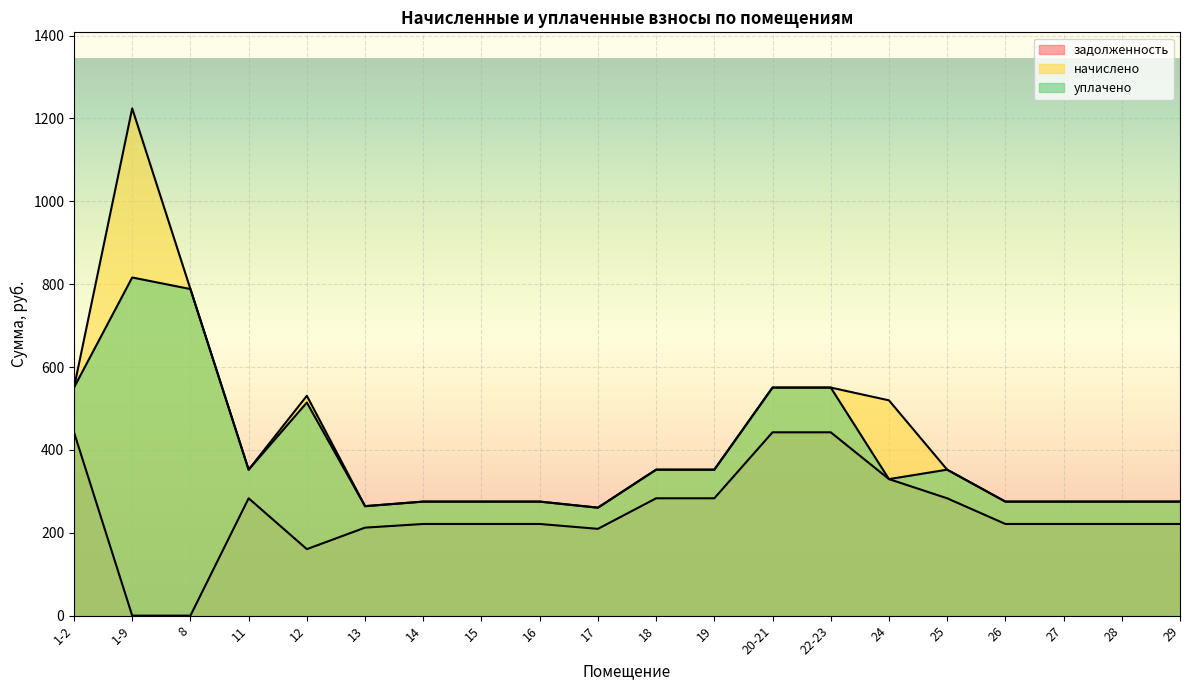

How many interior local peaks does the задолженность series have?

3